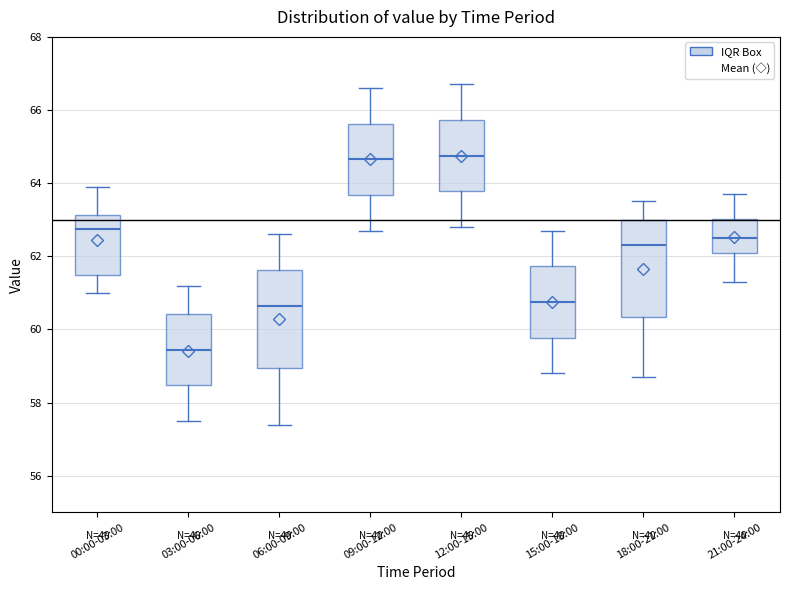

Reading left to right, read every box against the y-axis: the position of its median line, the range the box covers, and the ends of its whiskers. The values are not printed on the chart, so give them approximately, as read against the axis.

00:00-03:00: median 62.8, box 61.6 to 63.2, whiskers 61.0 to 64.0
03:00-06:00: median 59.4, box 58.4 to 60.4, whiskers 57.6 to 61.2
06:00-09:00: median 60.6, box 59.0 to 61.6, whiskers 57.4 to 62.6
09:00-12:00: median 64.6, box 63.6 to 65.6, whiskers 62.8 to 66.6
12:00-15:00: median 64.8, box 63.8 to 65.8, whiskers 62.8 to 66.8
15:00-18:00: median 60.8, box 59.8 to 61.8, whiskers 58.8 to 62.8
18:00-21:00: median 62.4, box 60.4 to 63.0, whiskers 58.8 to 63.6
21:00-24:00: median 62.6, box 62.2 to 63.0, whiskers 61.4 to 63.8